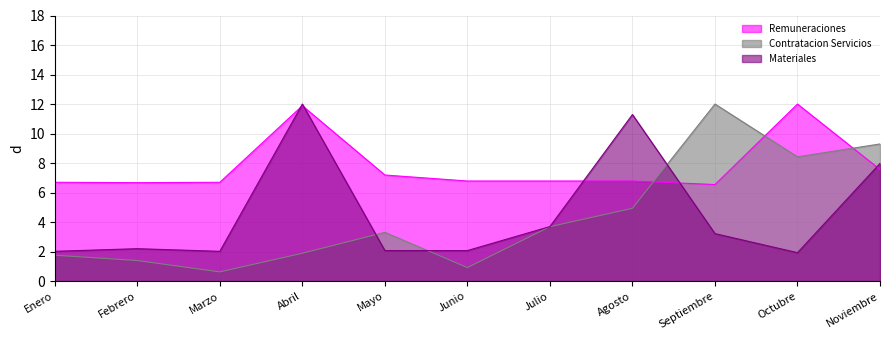

Reading left to right, list all the values displayed in this chart.

Remuneraciones: Enero=6.7	Febrero=6.7	Marzo=6.7	Abril=11.9	Mayo=7.2	Junio=6.8	Julio=6.8	Agosto=6.8	Septiembre=6.5	Octubre=12.0	Noviembre=7.6
Contratacion Servicios: Enero=1.8	Febrero=1.4	Marzo=0.6	Abril=1.9	Mayo=3.3	Junio=0.9	Julio=3.7	Agosto=4.9	Septiembre=12.0	Octubre=8.4	Noviembre=9.3
Materiales: Enero=2.0	Febrero=2.2	Marzo=2.0	Abril=12.0	Mayo=2.1	Junio=2.1	Julio=3.7	Agosto=11.3	Septiembre=3.2	Octubre=1.9	Noviembre=8.0